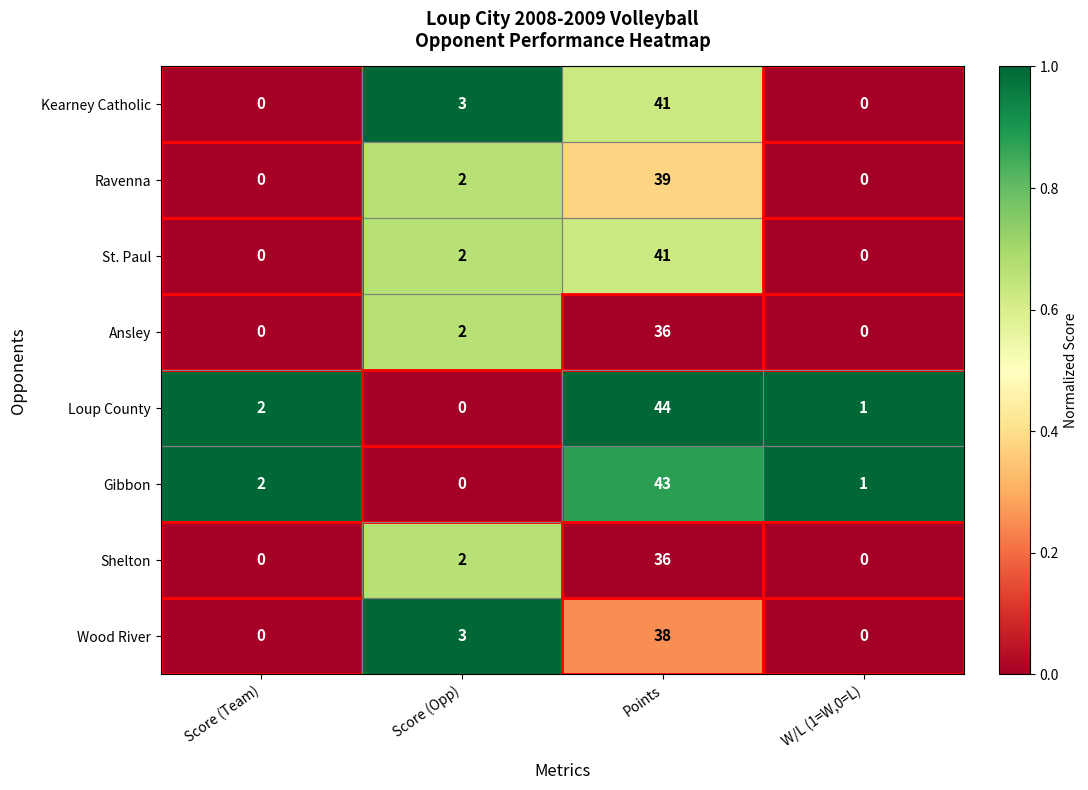

Which series has the largest total across all categories?

Loup County